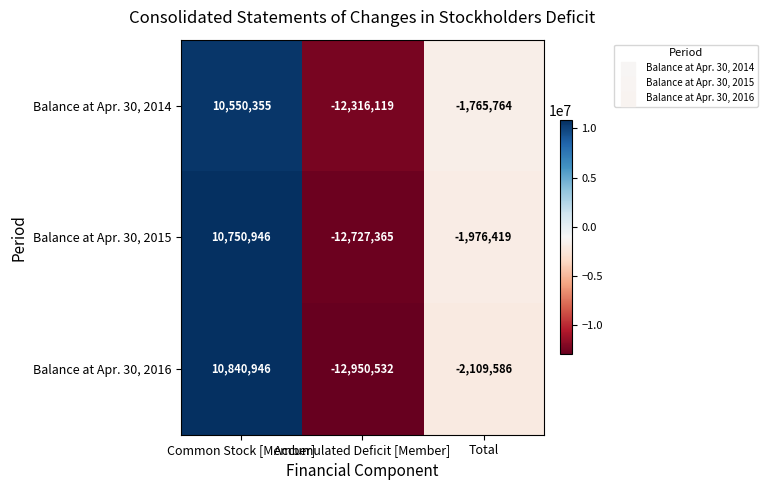

What is the sum of all Balance at Apr. 30, 2016 values?

-4219172